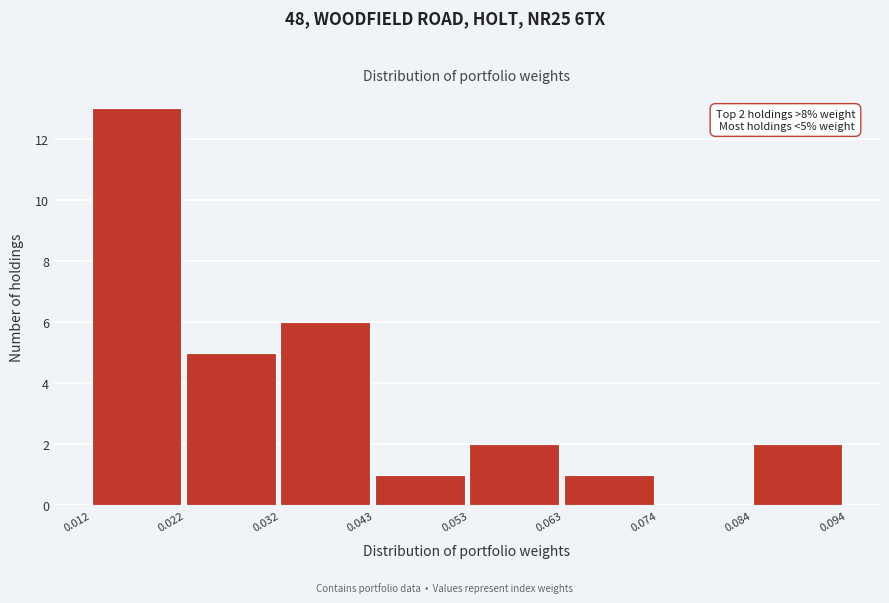

Which range on the x-axis has the tallest bar?

0.012 to 0.022